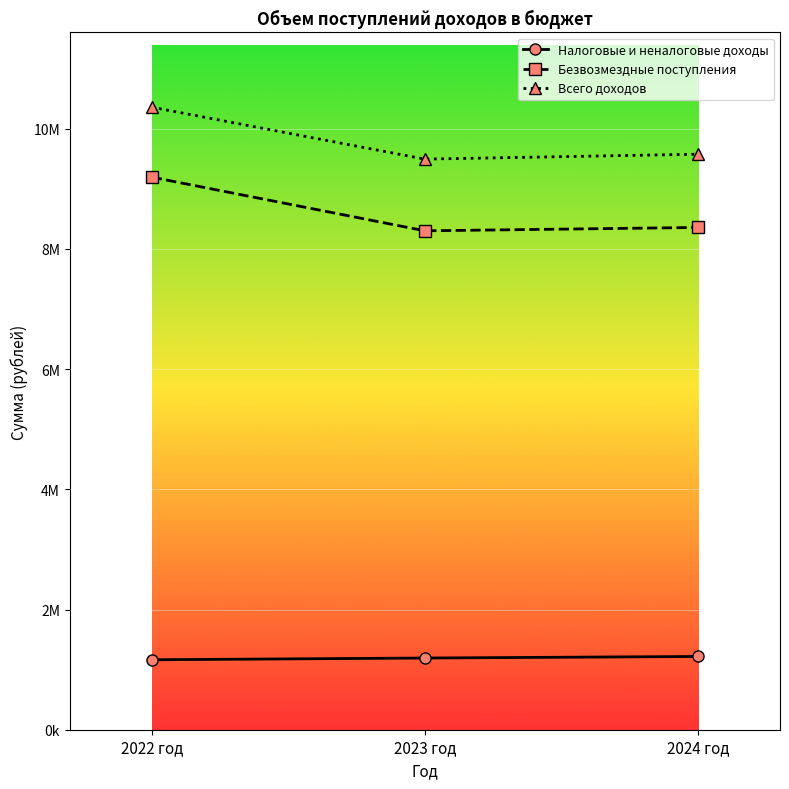

What is the label of the 2nd point from the left?

2023 год